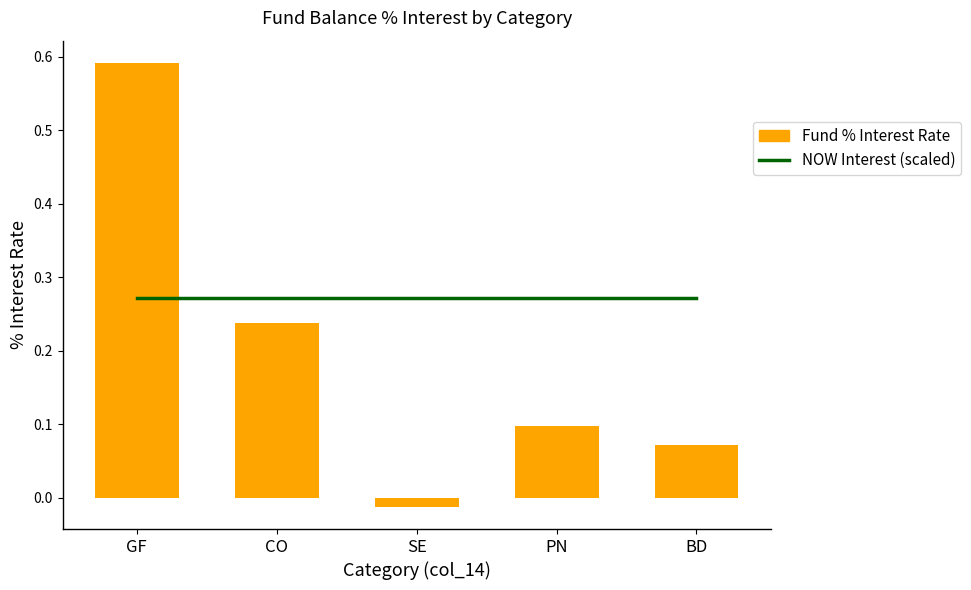

What is the value of the Fund % Interest Rate bar at the 5th from the left?

0.1